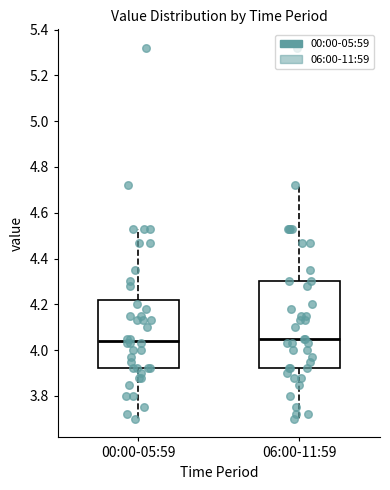

Where is the upper edge of the box for 00:00-05:59 on the y-axis? The values are not printed on the chart, so give them approximately, as read against the axis.

4.22